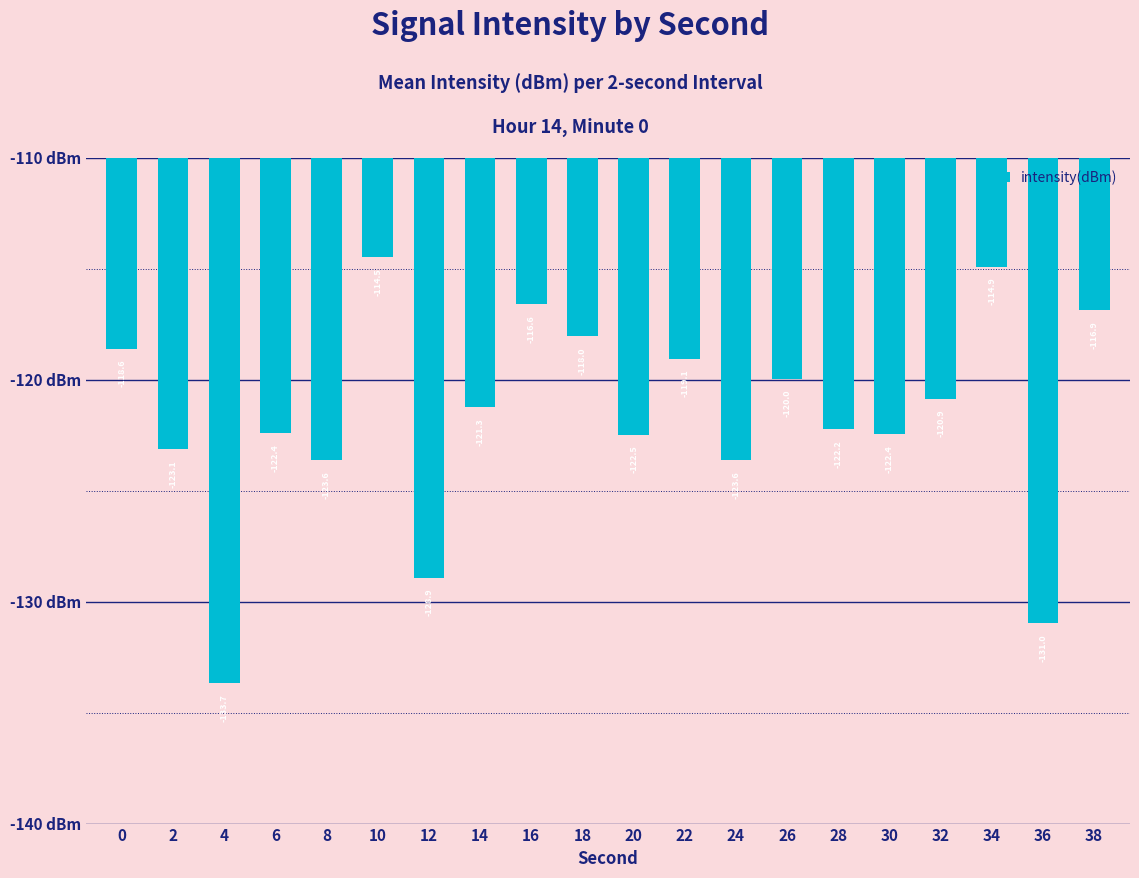

Reading left to right, list all the values displayed in this chart.

0=-118.6	2=-123.1	4=-133.7	6=-122.4	8=-123.6	10=-114.5	12=-128.9	14=-121.3	16=-116.6	18=-118.0	20=-122.5	22=-119.1	24=-123.6	26=-120.0	28=-122.2	30=-122.4	32=-120.9	34=-114.9	36=-131.0	38=-116.9